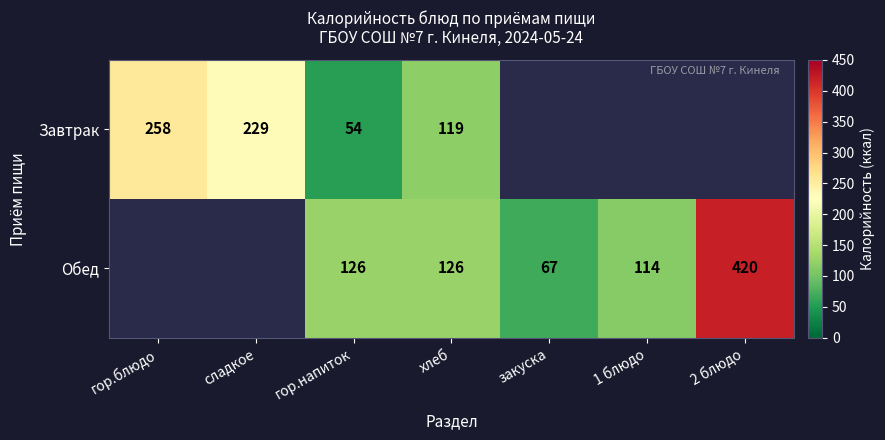

True or false: Обед has a value of 86 at хлеб.

False